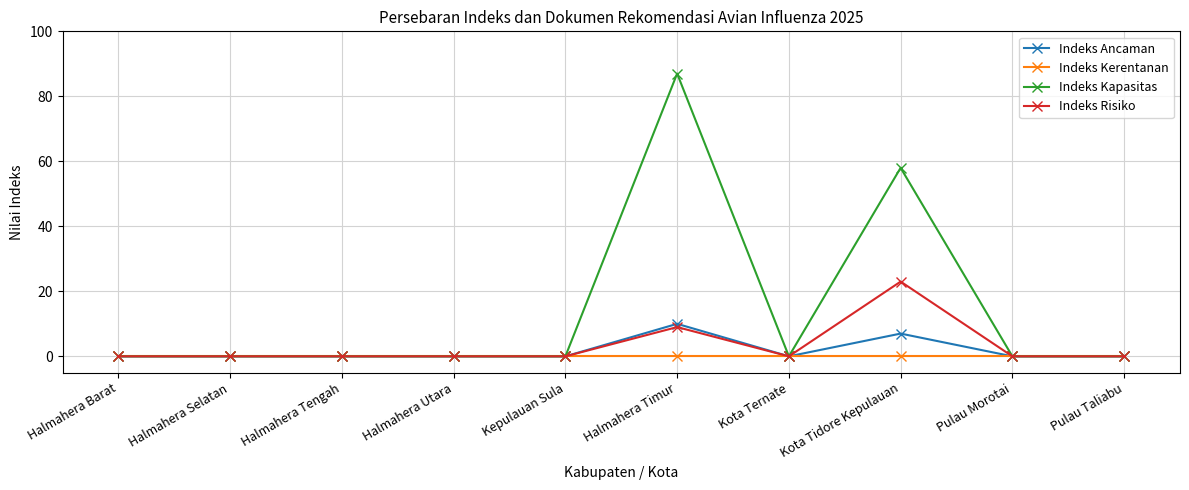

At how many categories does at least one series exceed 81?

1